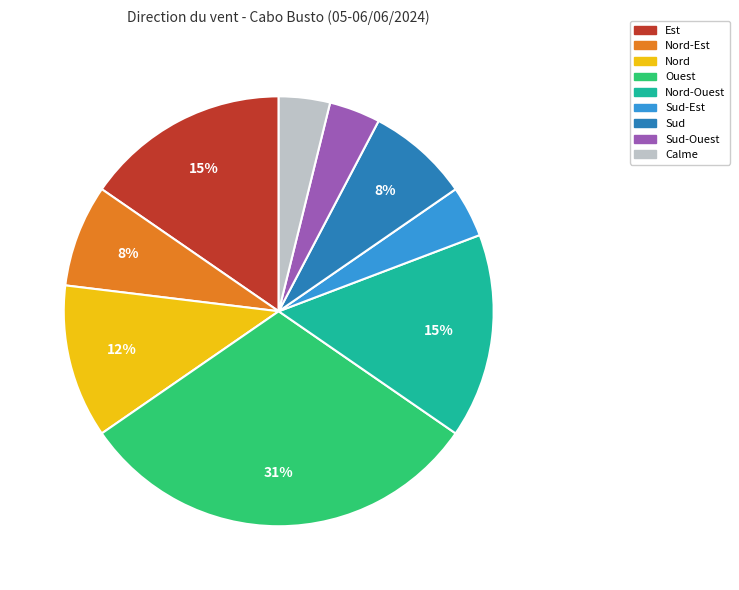

Is there any slice that represents more than half of the pie?

No